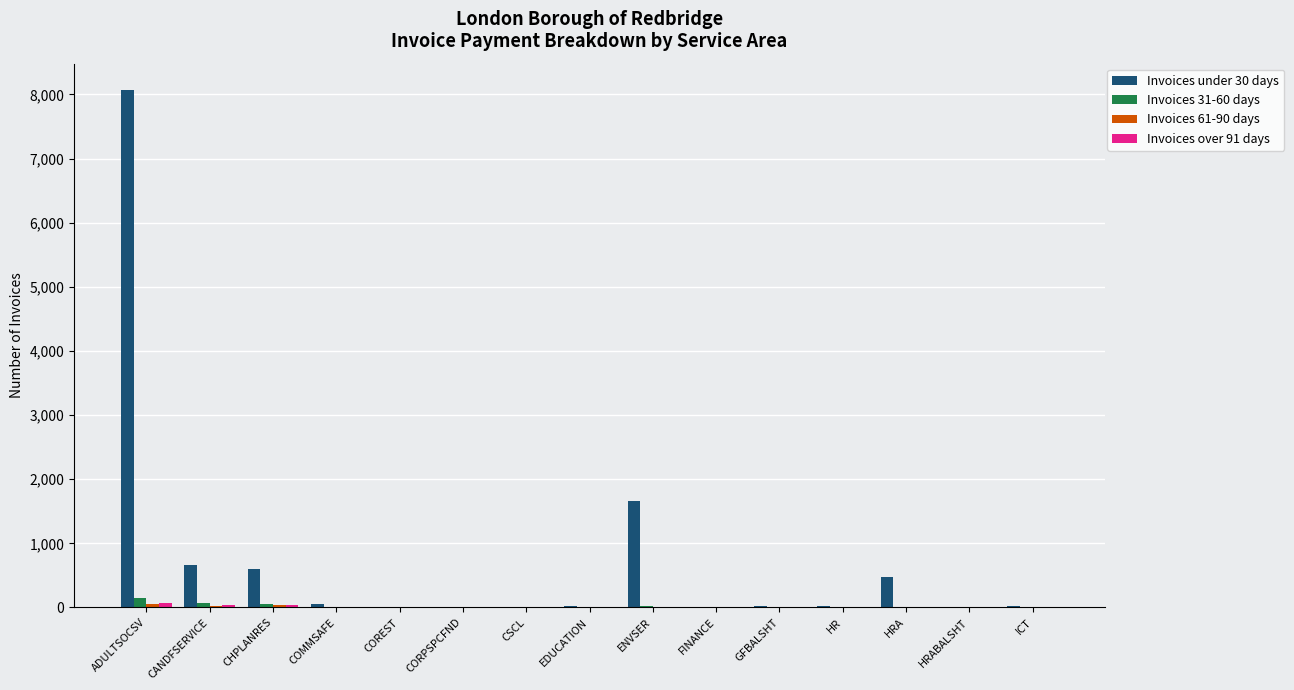

Where does the Invoices 31-60 days series first go above 2?

ADULTSOCSV